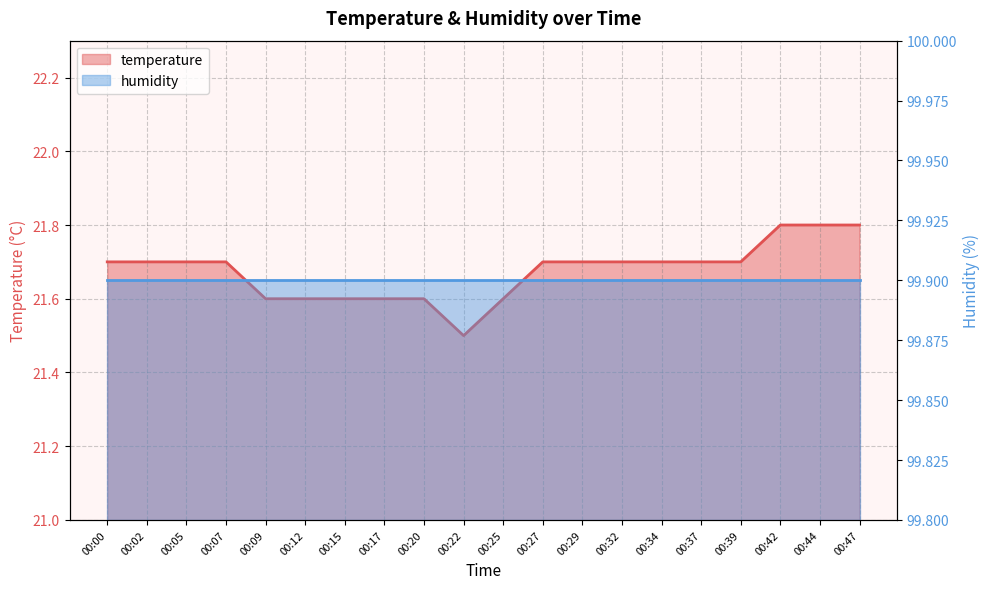

At which category does the chart reach its minimum across all series?

00:22